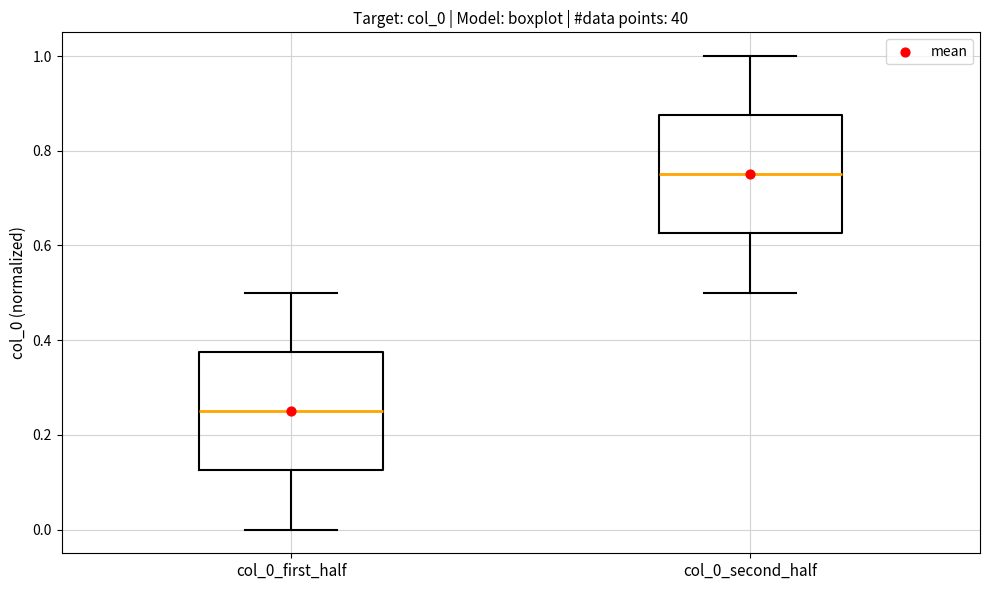

Which box has the lowest median line?

col_0_first_half